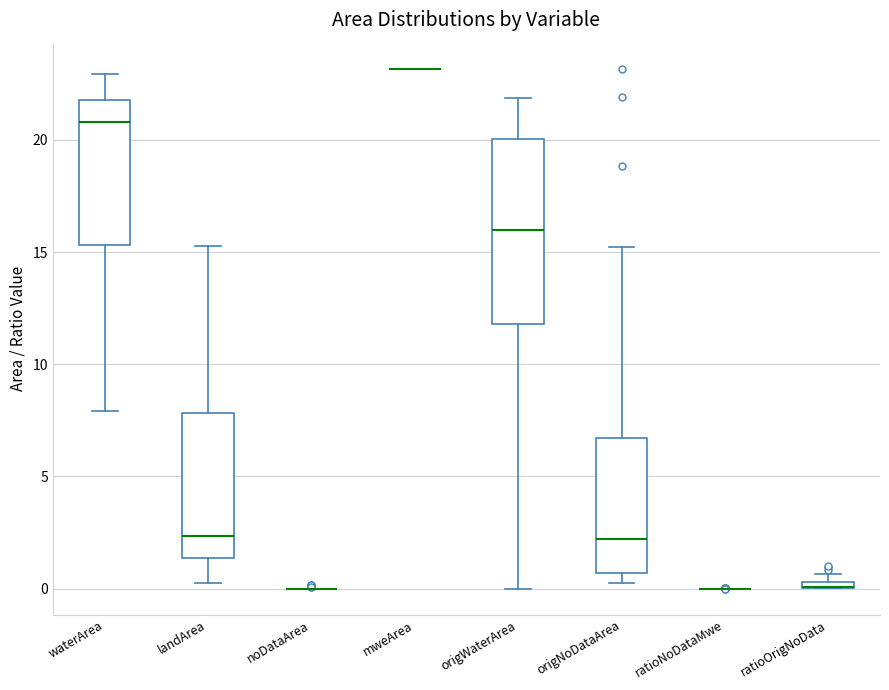

Which box is the tallest, from its lower edge to its upper edge?

origWaterArea